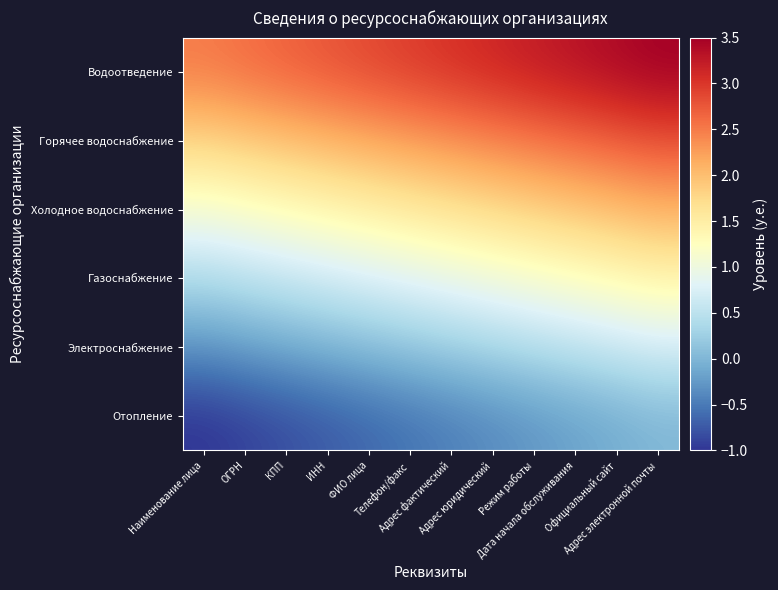

Count the number of data series in this chart.

6